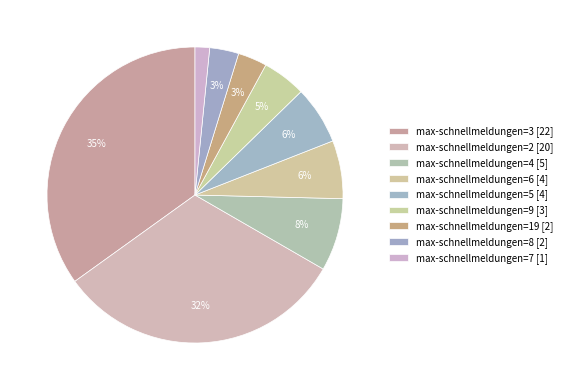

How many slices are in this pie chart?

9